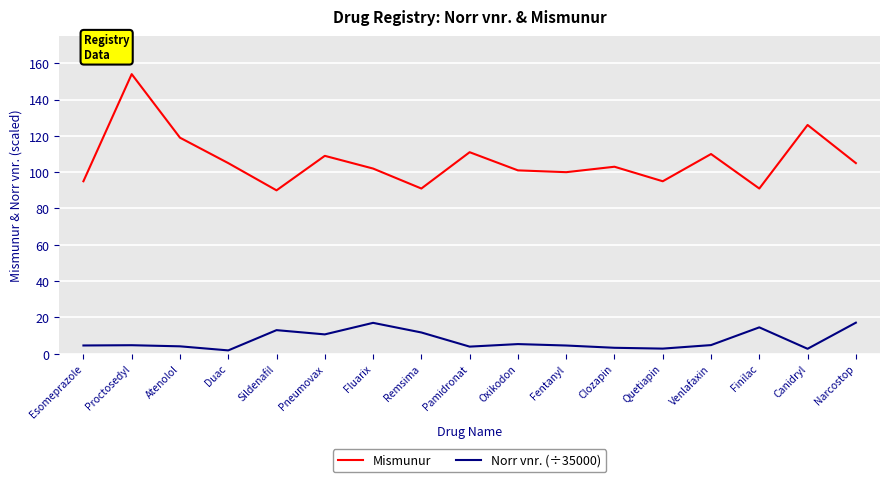

Is it true that Mismunur equals 22.3 at Narcostop?

False